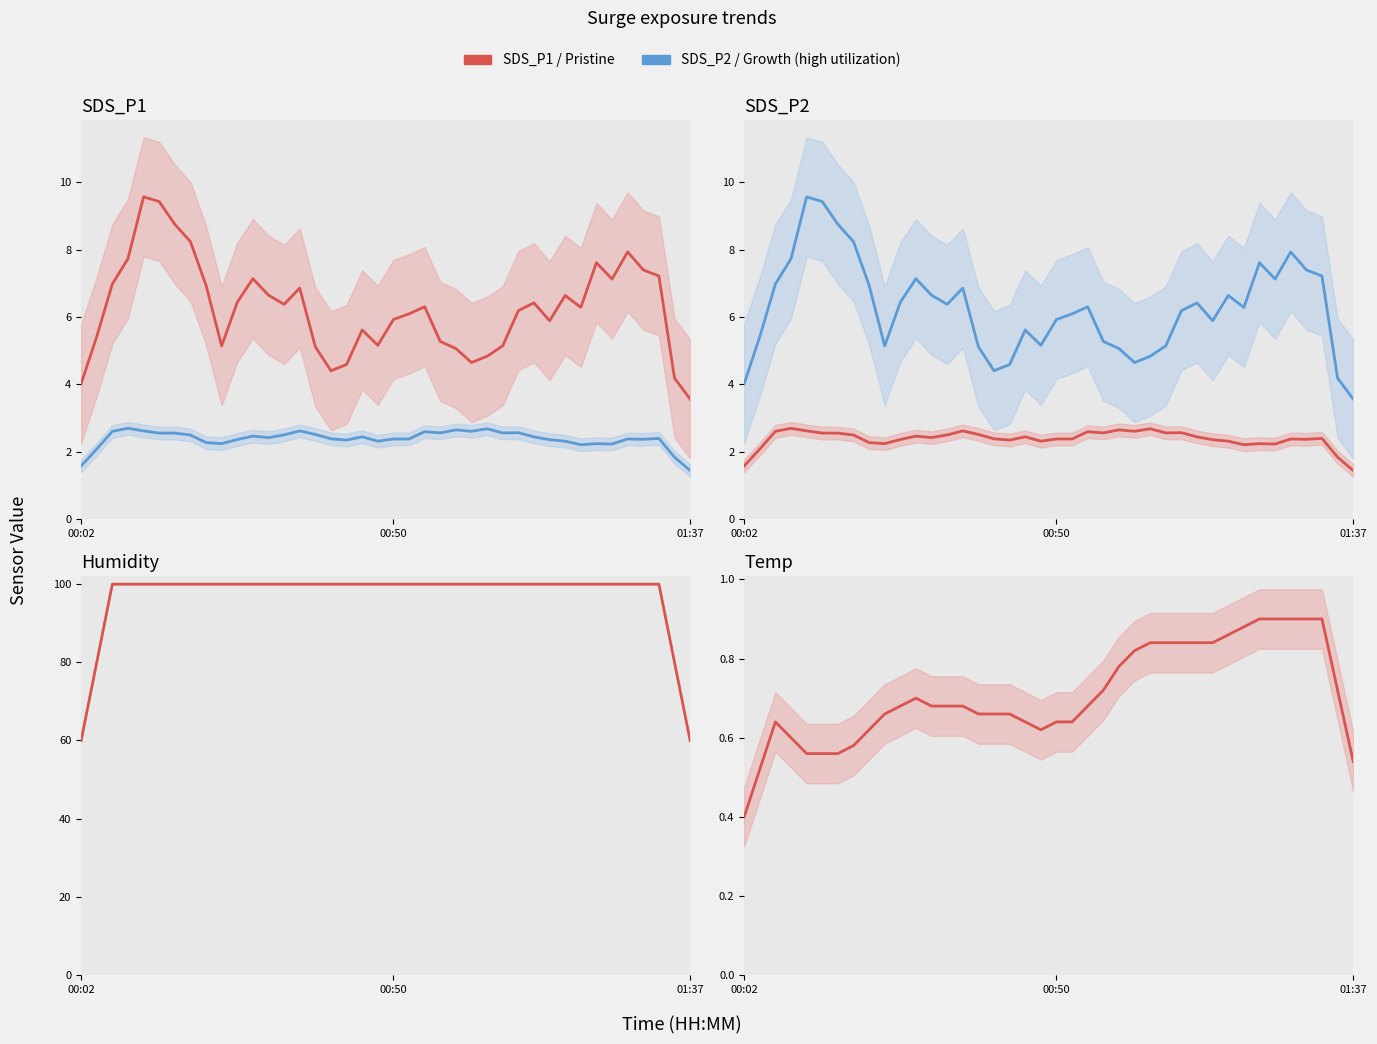

The value of SDS_P2 at 7 is 0.9. True or false?

False